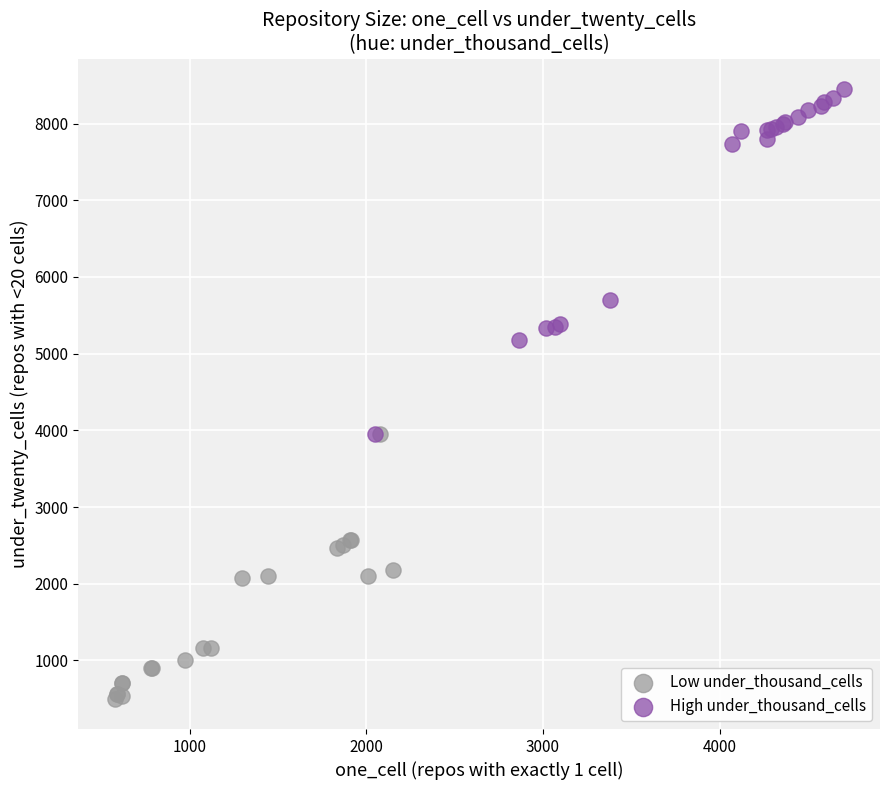

Which series has the largest Y range (max minus min)?

High under_thousand_cells